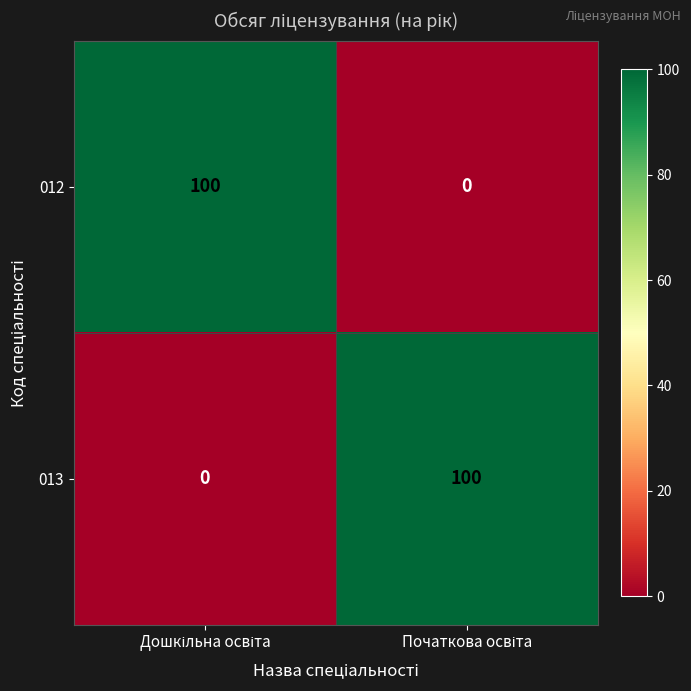

What is the maximum value shown in the chart?

100